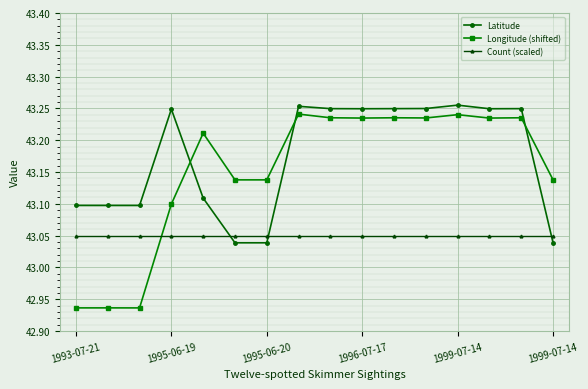

Rank the series by their average value, from highest to lowest.

Latitude, Longitude (shifted), Count (scaled)